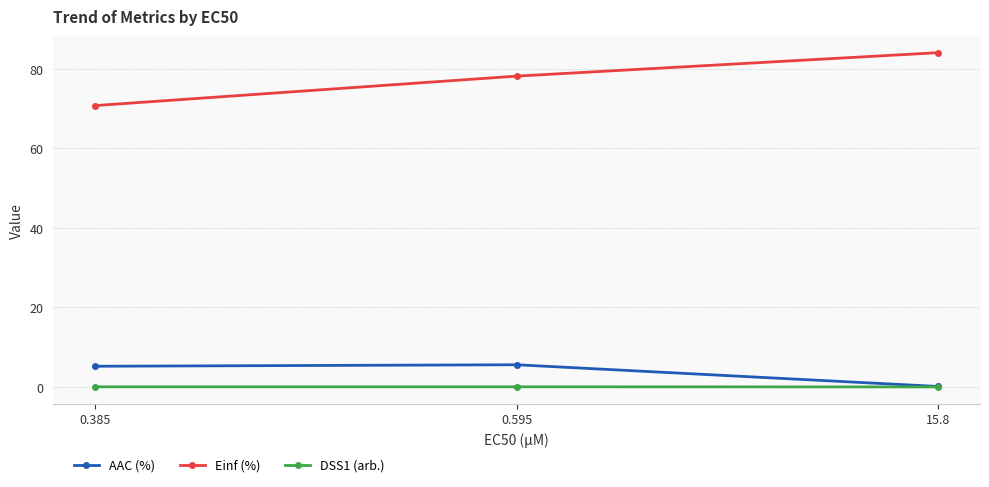

How many lines are shown in the chart?

3